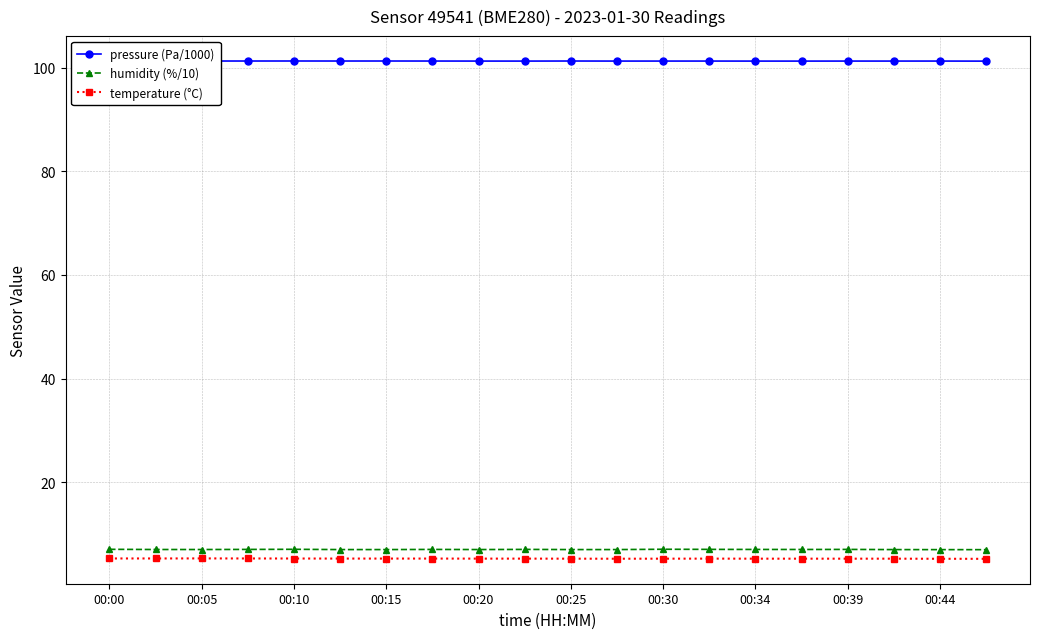

Which category has the highest value across all series?

00:00